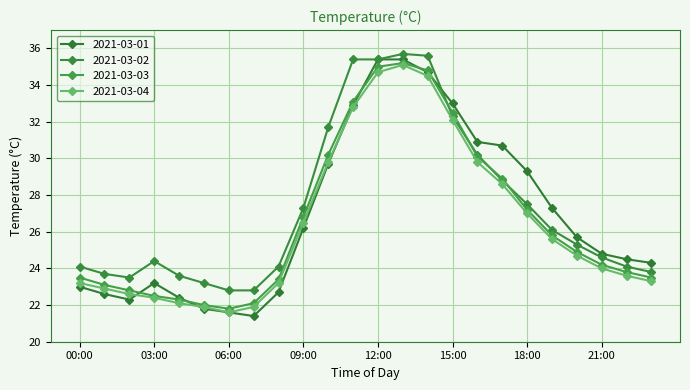

In 2021-03-03, how many points are lower than both neighbors (excluding endpoints)?

1